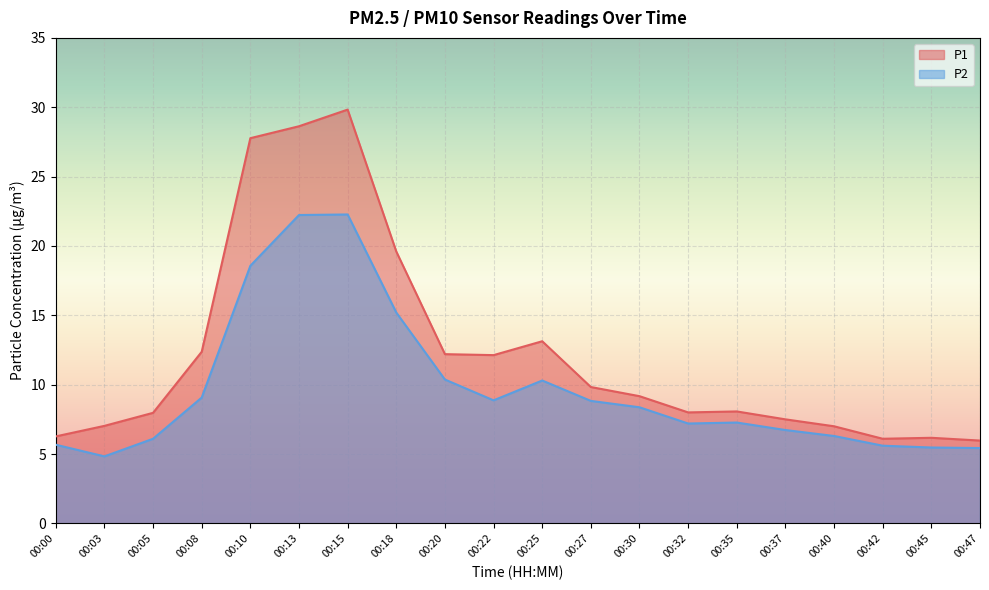

True or false: P1 and P2 cross at least once.

False